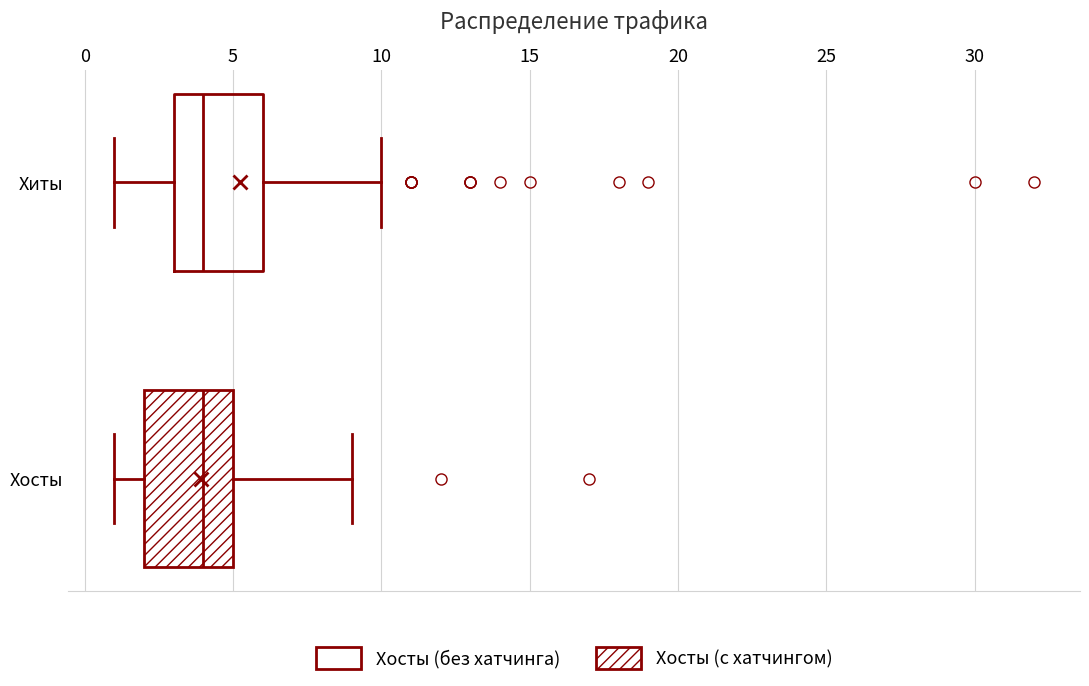

Reading bottom to top, read every box against the x-axis: the position of its median line, the range the box covers, and the ends of its whiskers. The values are not printed on the chart, so give them approximately, as read against the axis.

Хосты: median 4, box 2 to 5, whiskers 1 to 9
Хиты: median 4, box 3 to 6, whiskers 1 to 10